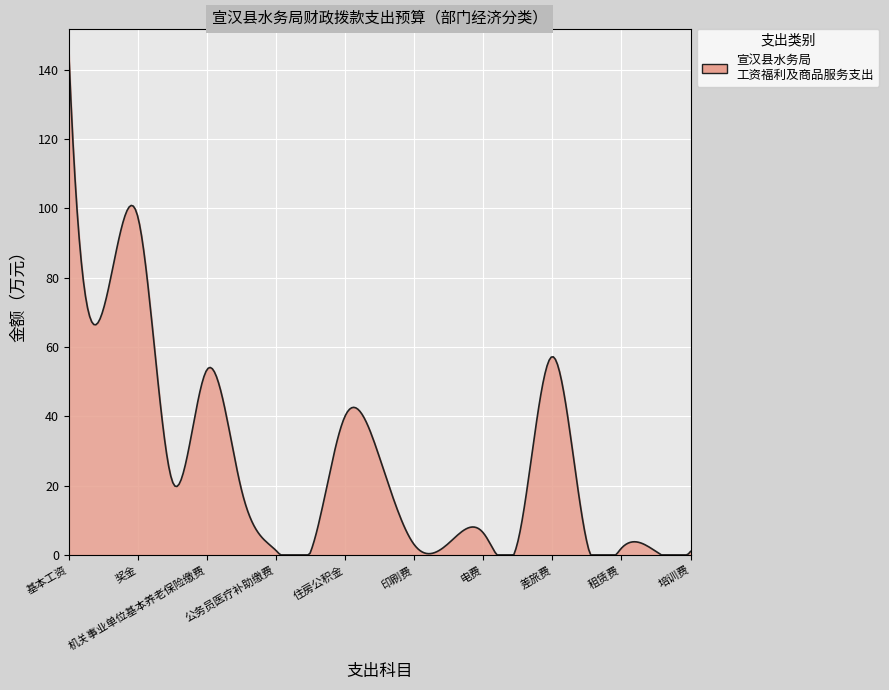

What is the maximum value shown in the chart?

144.7